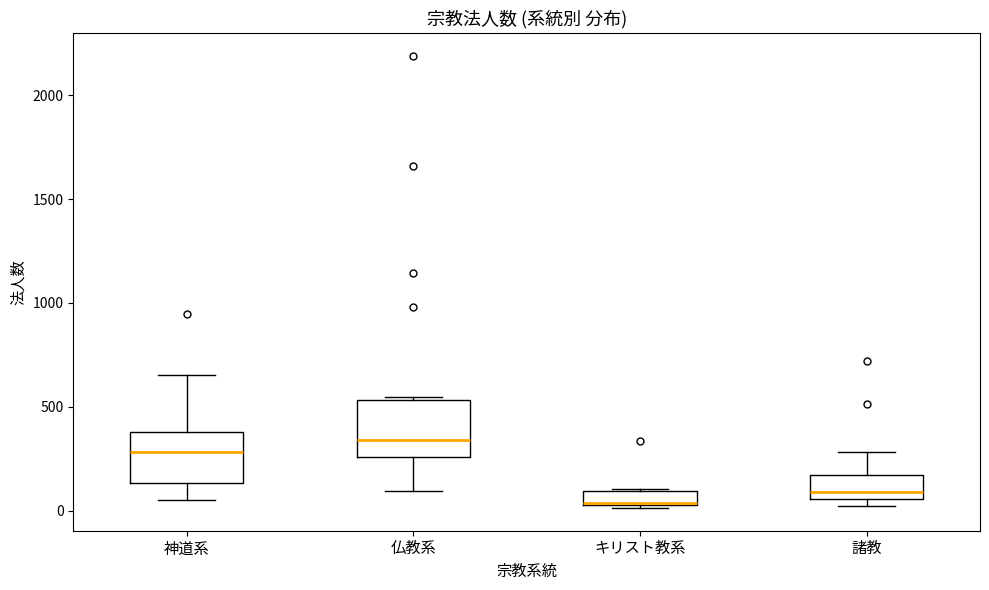

Where is the upper edge of the box for キリスト教系 on the y-axis? The values are not printed on the chart, so give them approximately, as read against the axis.

100